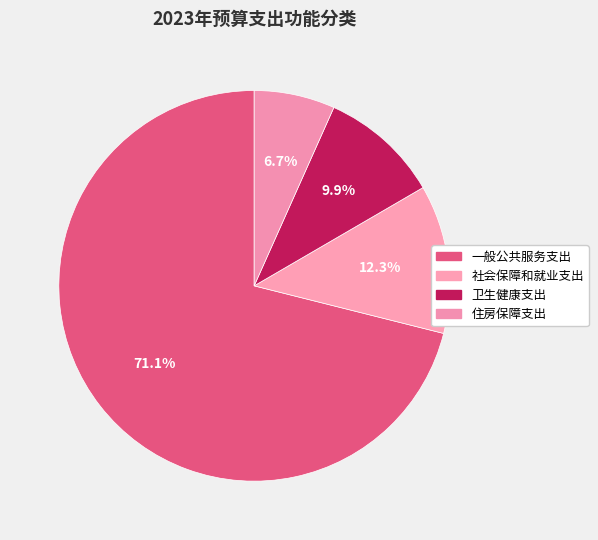

Do 社会保障和就业支出 and 卫生健康支出 together represent more than half of the pie?

No